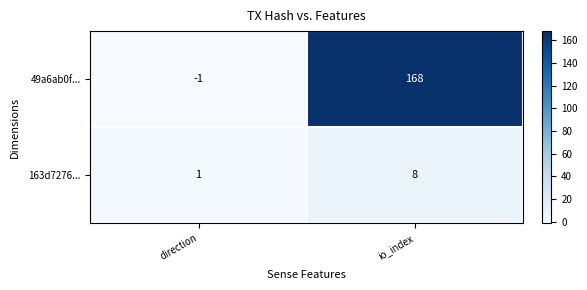

The 163d7276... series shows 1 at direction. True or false?

True